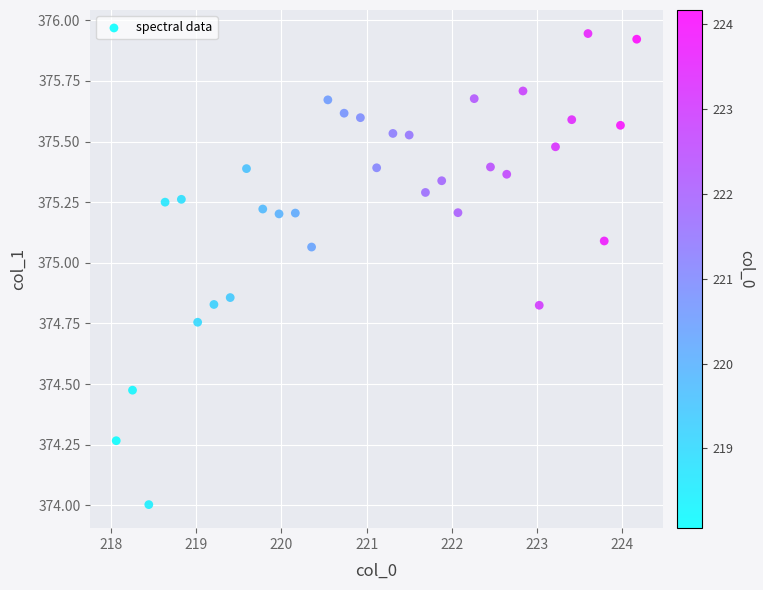

What is the range of Y values (max minus min)?

1.9